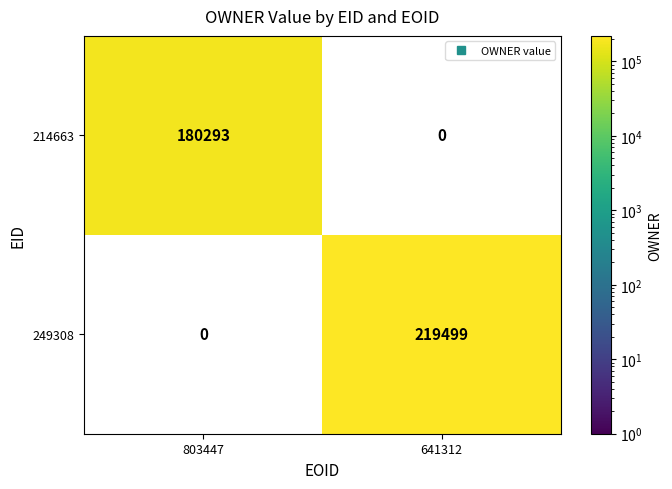

What is the average value of the 249308 series?

109750